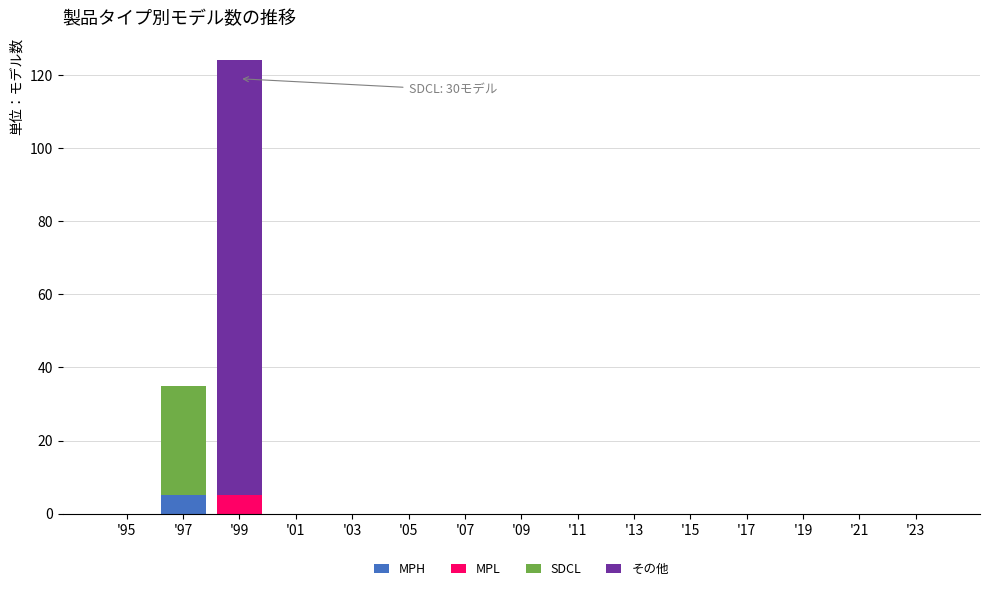

Which category has the highest value in the MPH series?

'97